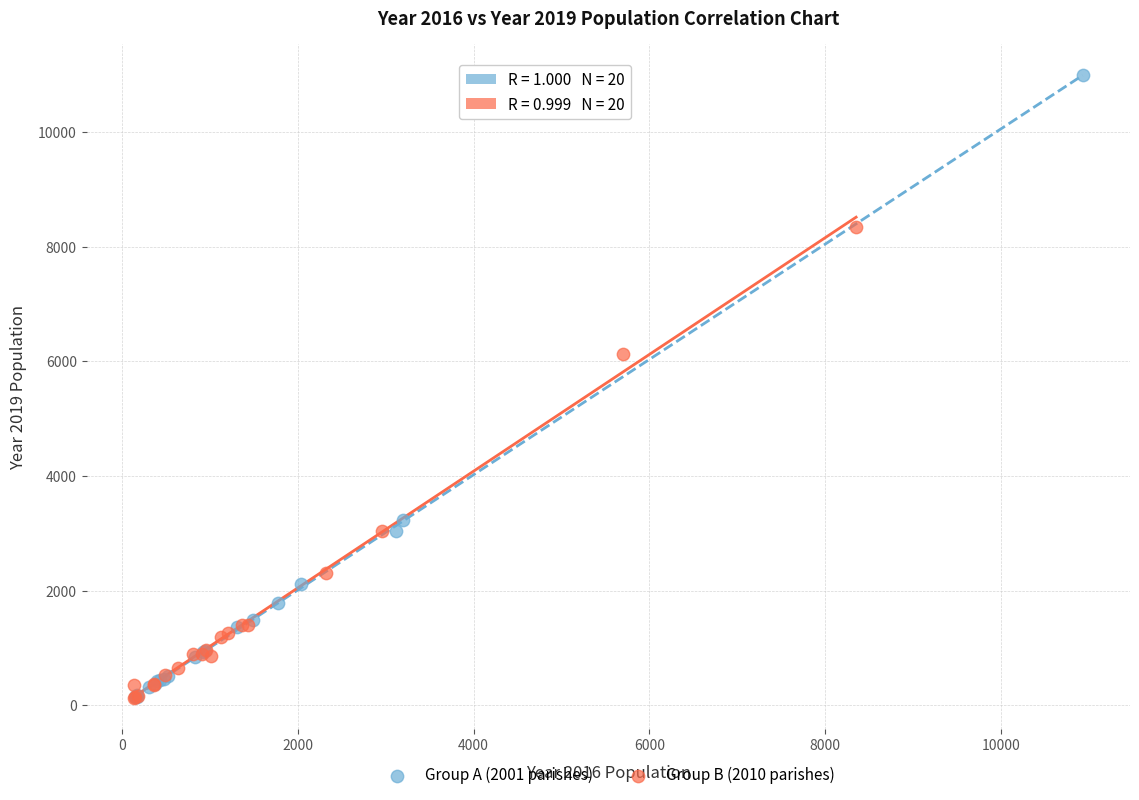

Which series contains the highest Y value?

Group A (2001 parishes)